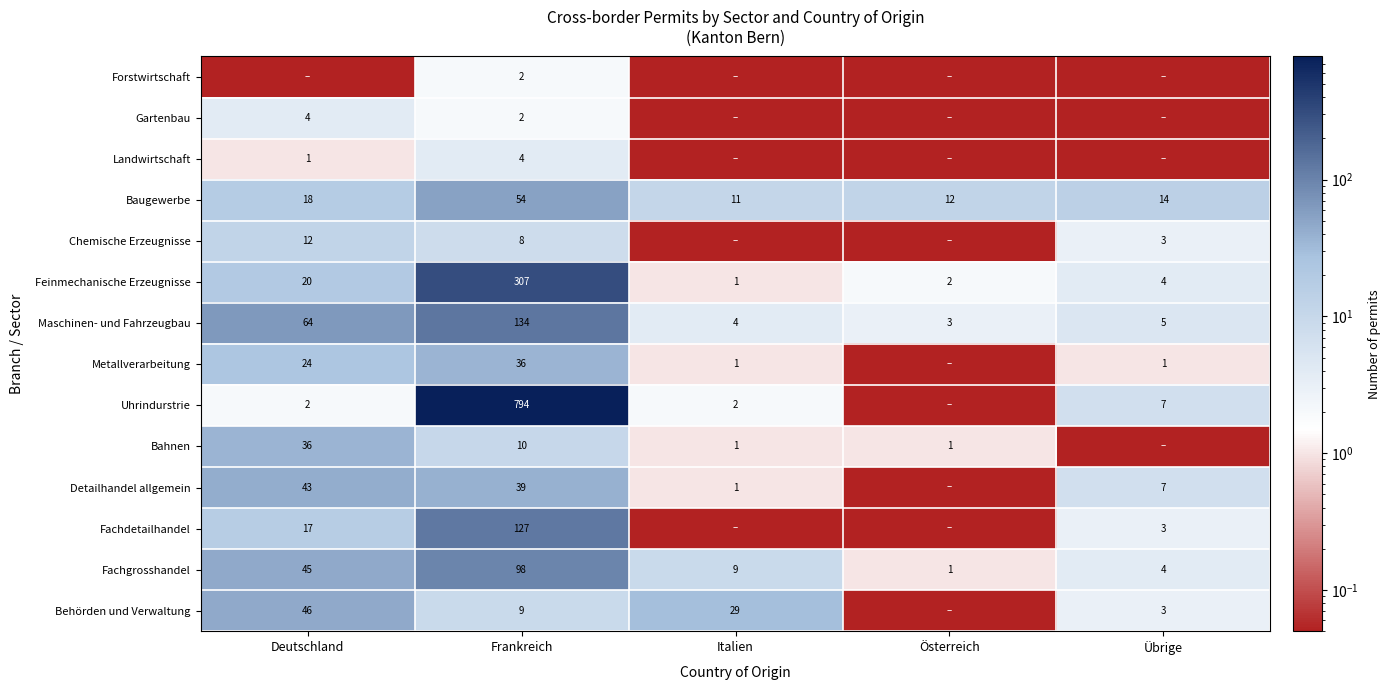

At which label does Feinmechanische Erzeugnisse first exceed 4?

Deutschland